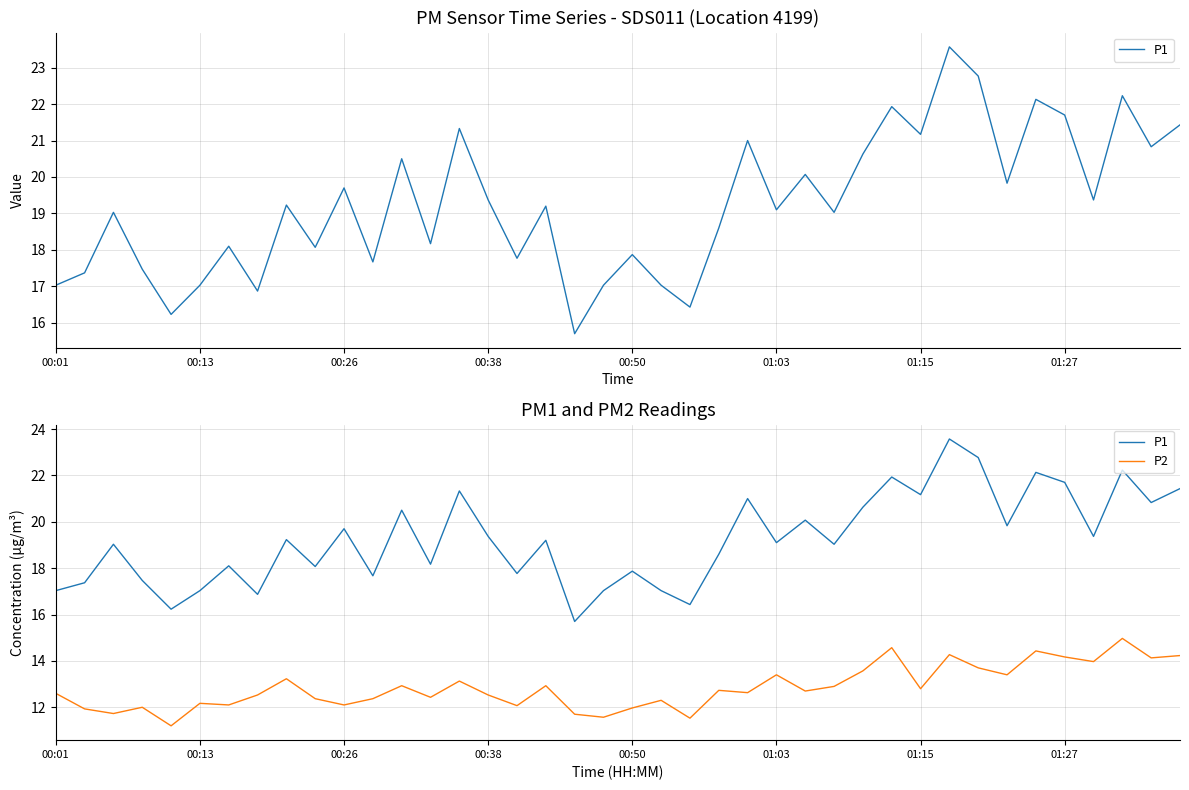

What is the minimum value shown in the chart?

11.2